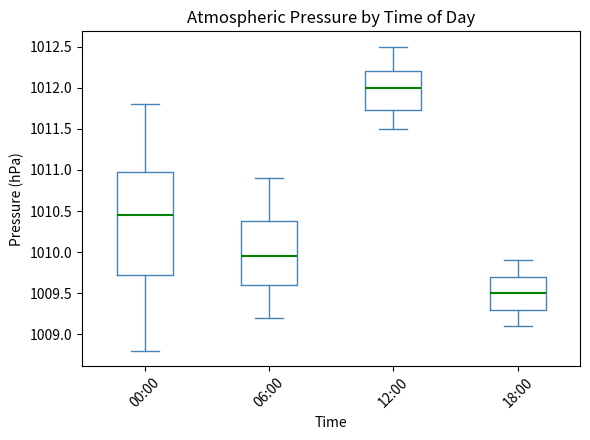

Reading left to right, read every box against the y-axis: the position of its median line, the range the box covers, and the ends of its whiskers. The values are not printed on the chart, so give them approximately, as read against the axis.

00:00: median 1010.45, box 1009.75 to 1011.00, whiskers 1008.80 to 1011.80
06:00: median 1009.95, box 1009.60 to 1010.40, whiskers 1009.20 to 1010.90
12:00: median 1012.00, box 1011.75 to 1012.20, whiskers 1011.50 to 1012.50
18:00: median 1009.50, box 1009.30 to 1009.70, whiskers 1009.10 to 1009.90